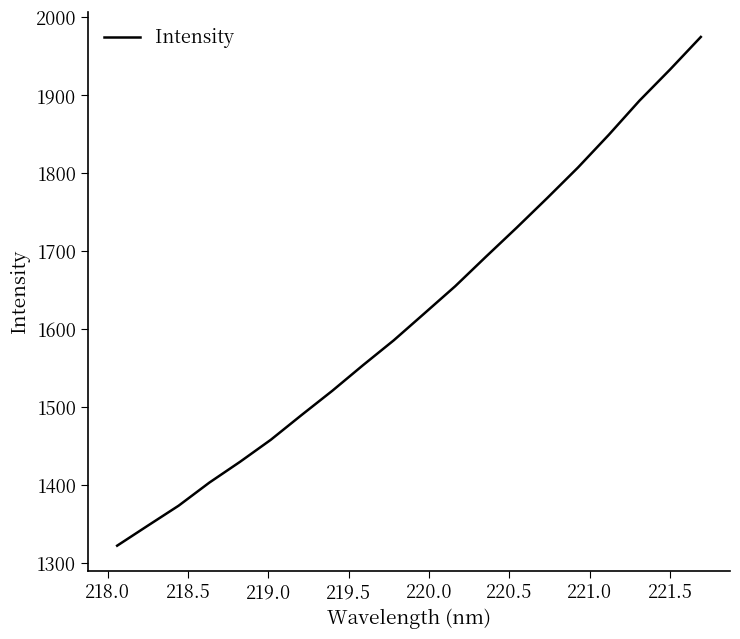

What is the difference between the maximum and minimum values?

652.1